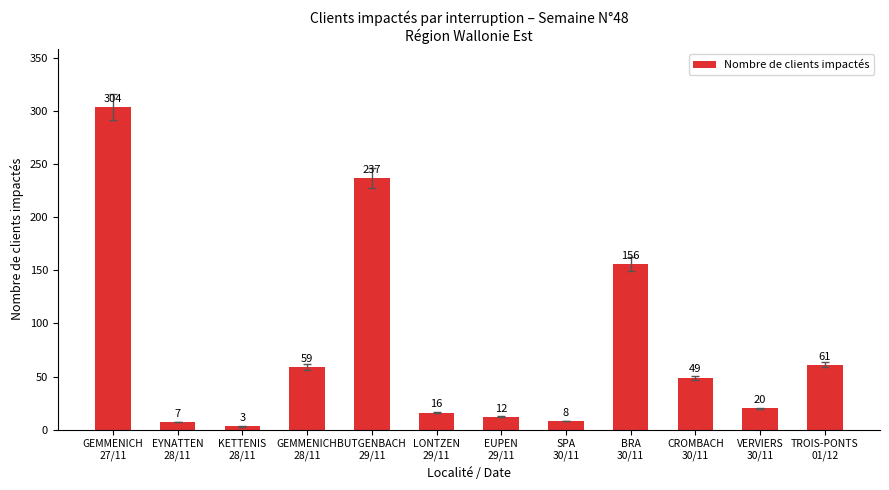

Is it true that the value at GEMMENICH
28/11 is 79?

False